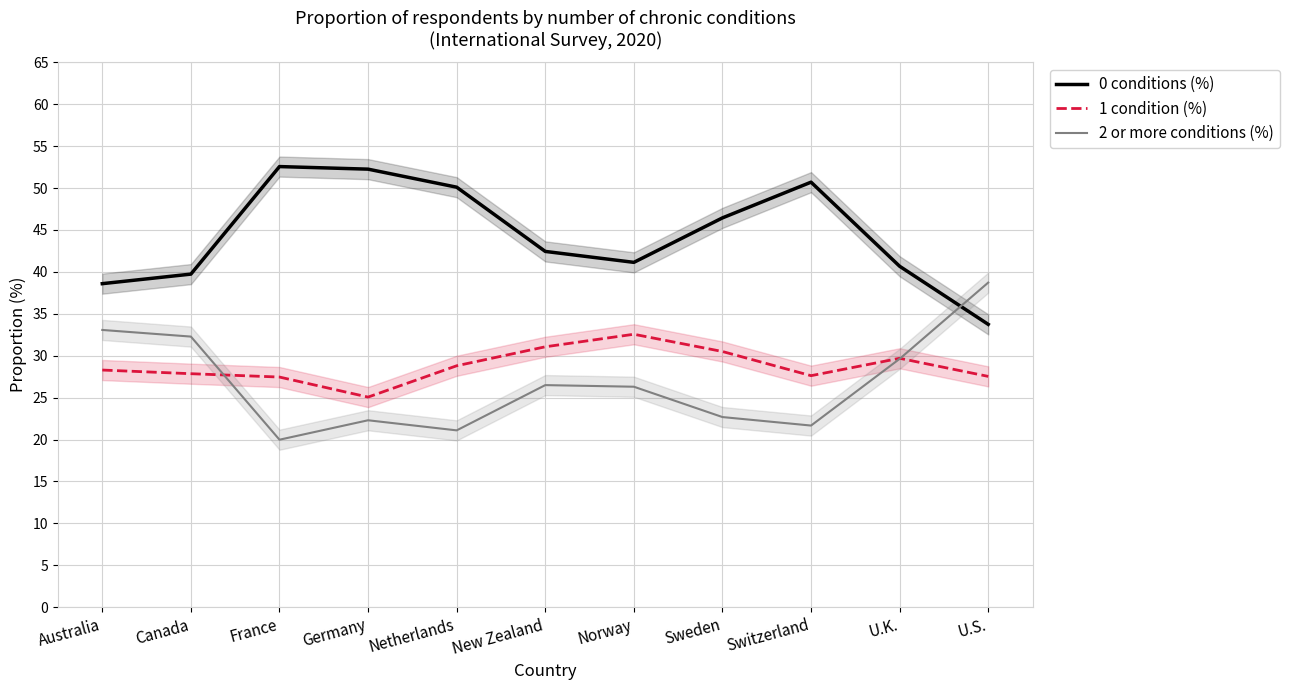

Which category has the highest value in the 2 or more conditions (%) series?

U.S.